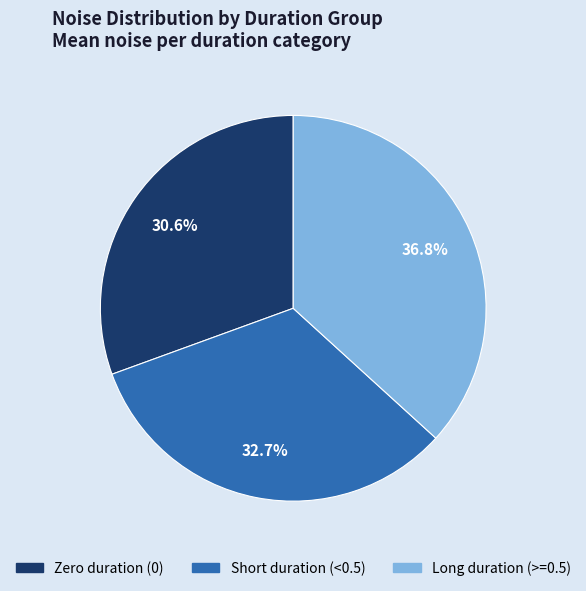

How many slices are in this pie chart?

3